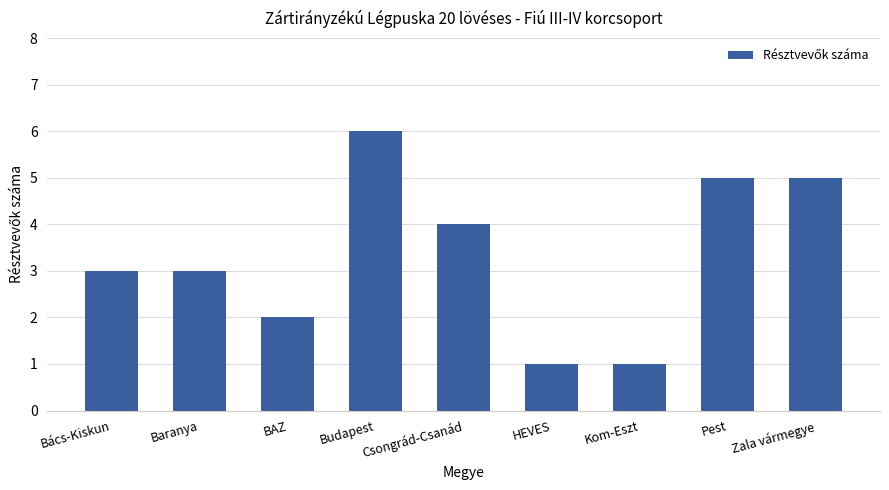

What is the smallest value displayed?

1